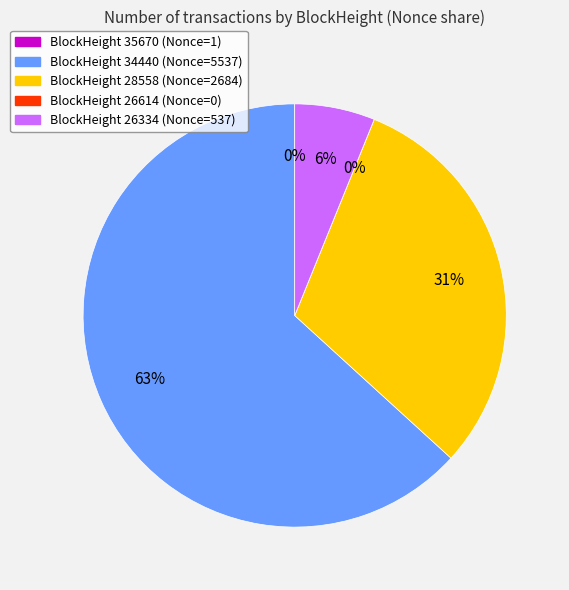

To the nearest percent, what portion does 26334 represent?

6%